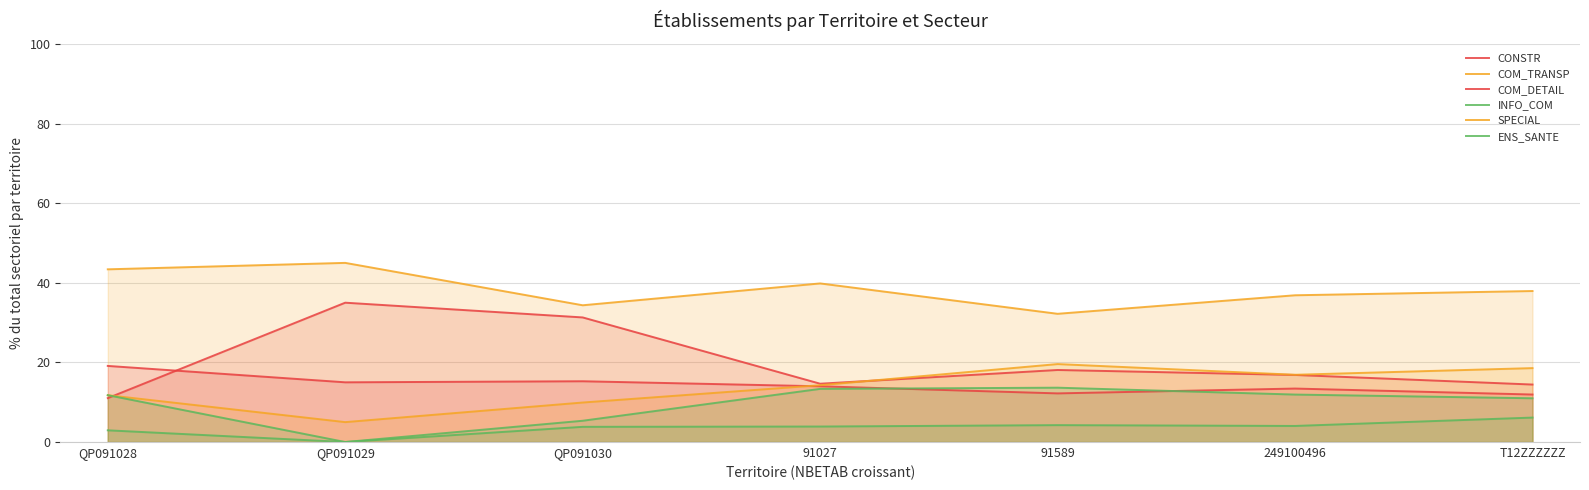

True or false: COM_DETAIL and COM_TRANSP cross at least once.

False